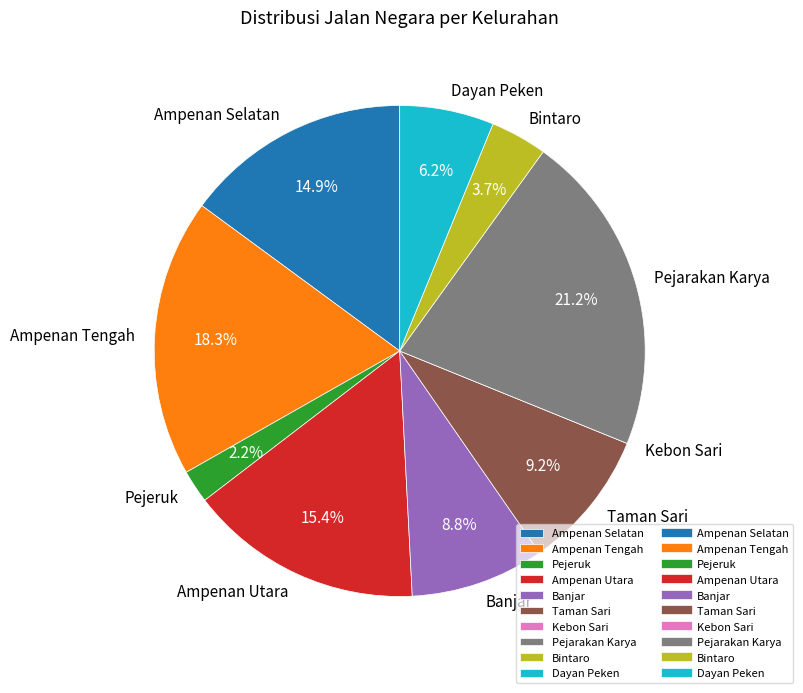

Is Banjar the majority of the pie?

No